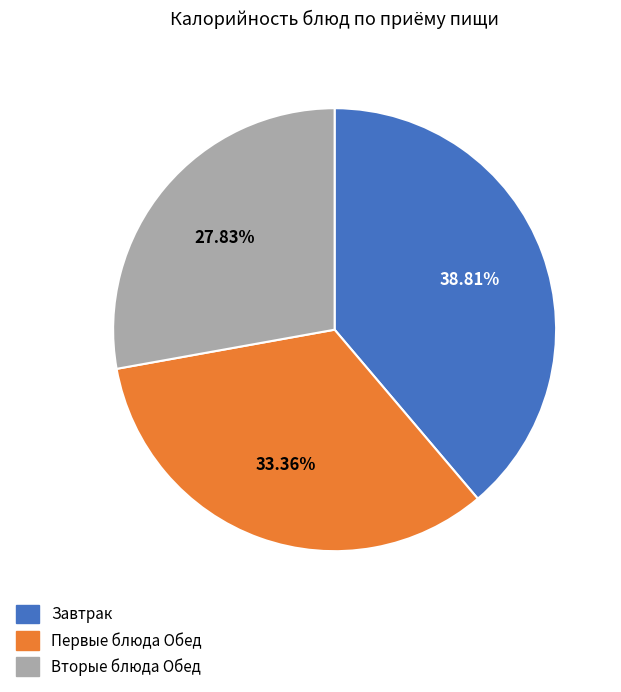

Do Первые блюда Обед and Вторые блюда Обед together represent more than half of the pie?

Yes